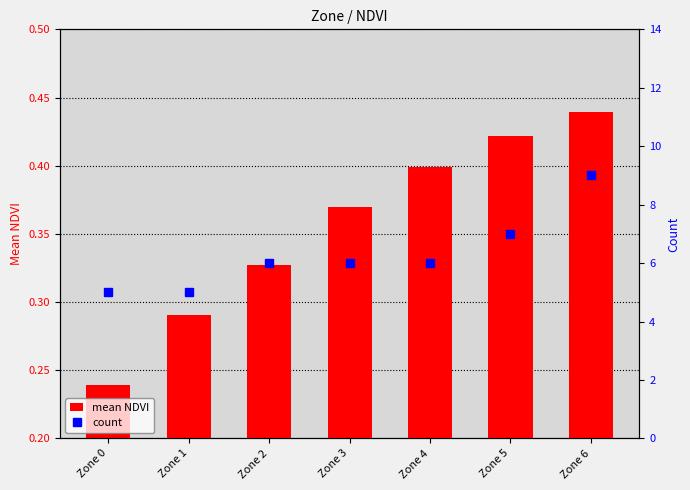

Does the chart contain any negative values?

No